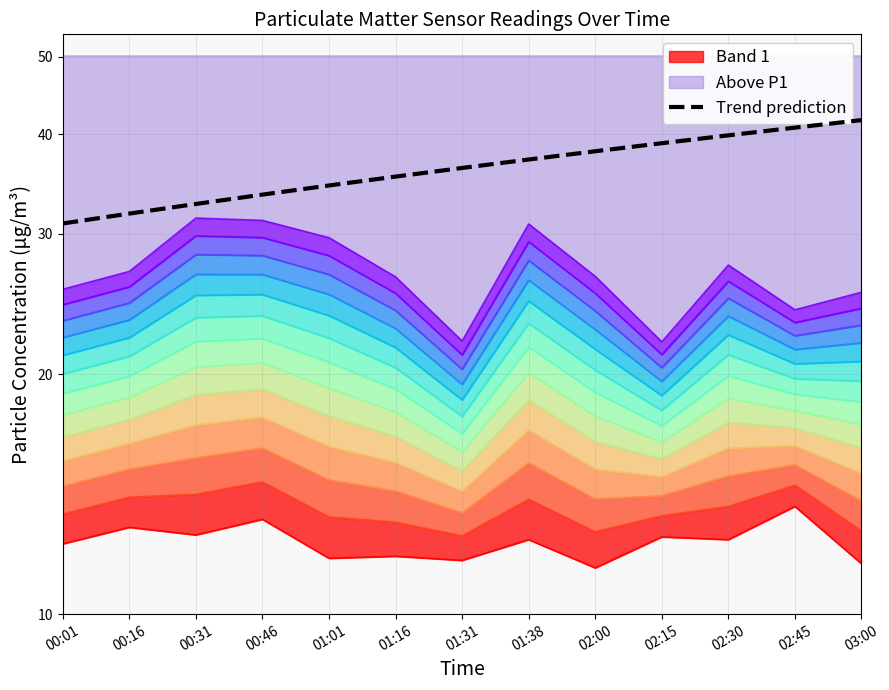

Between 01:31 and 03:00, which series saw the biggest shift?

P1